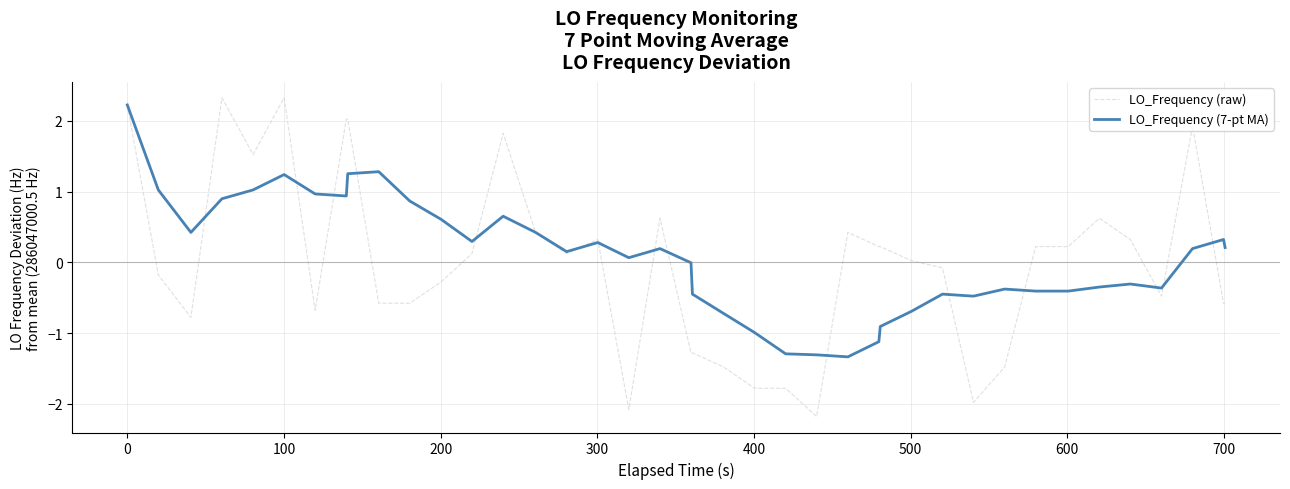

Which series has the largest range (max minus min)?

LO_Frequency (raw)